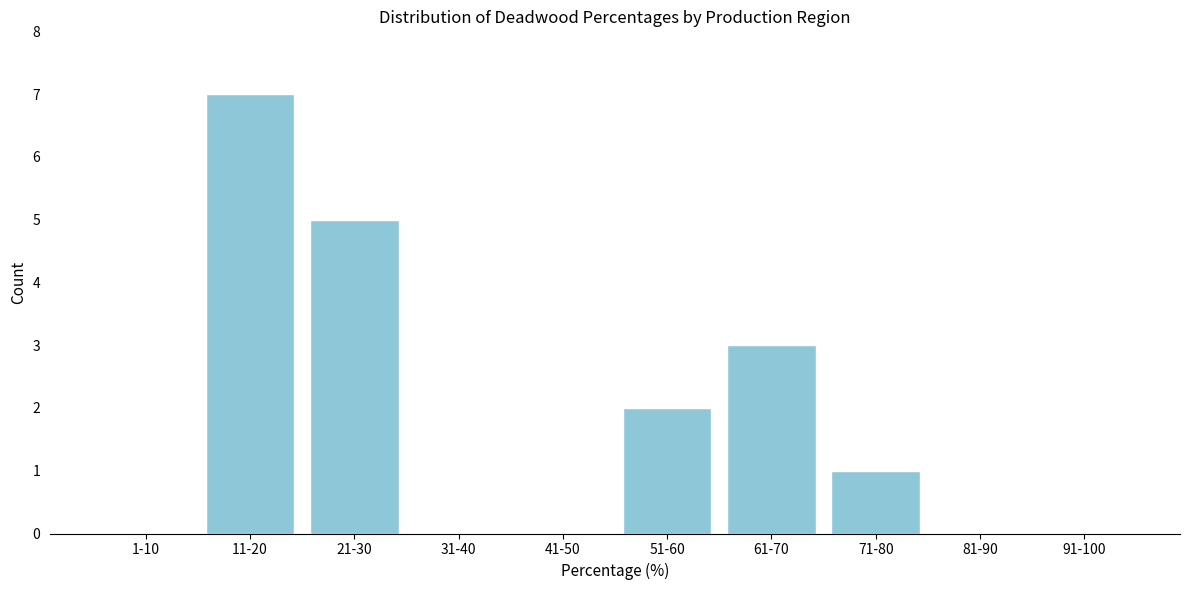

Reading left to right, list all the values displayed in this chart.

1-10=0	11-20=7	21-30=5	31-40=0	41-50=0	51-60=2	61-70=3	71-80=1	81-90=0	91-100=0